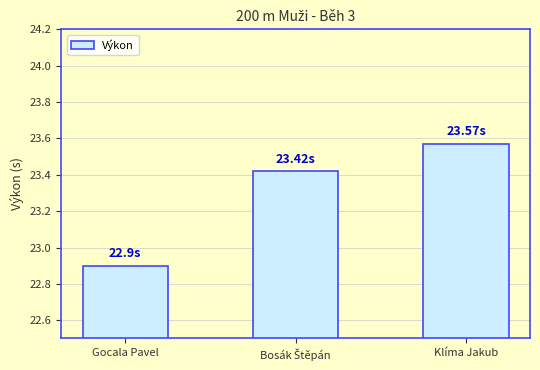

What is the label of the 1st bar from the right?

Klíma Jakub